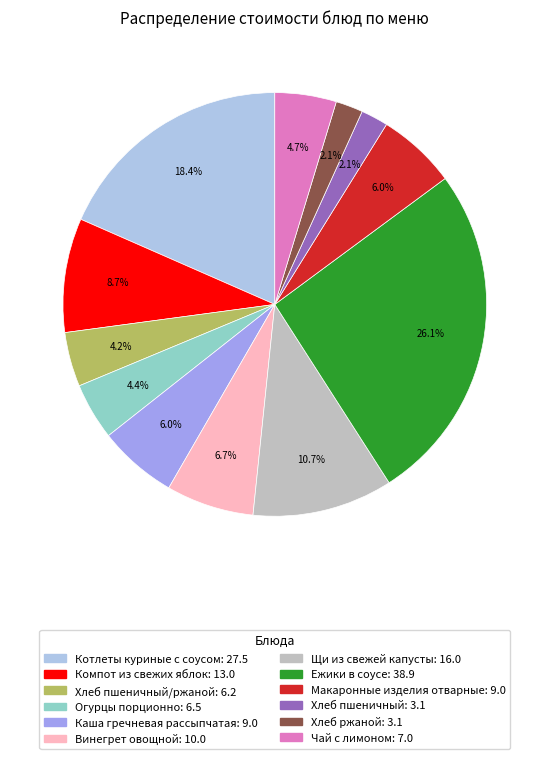

Does any single category account for the majority?

No